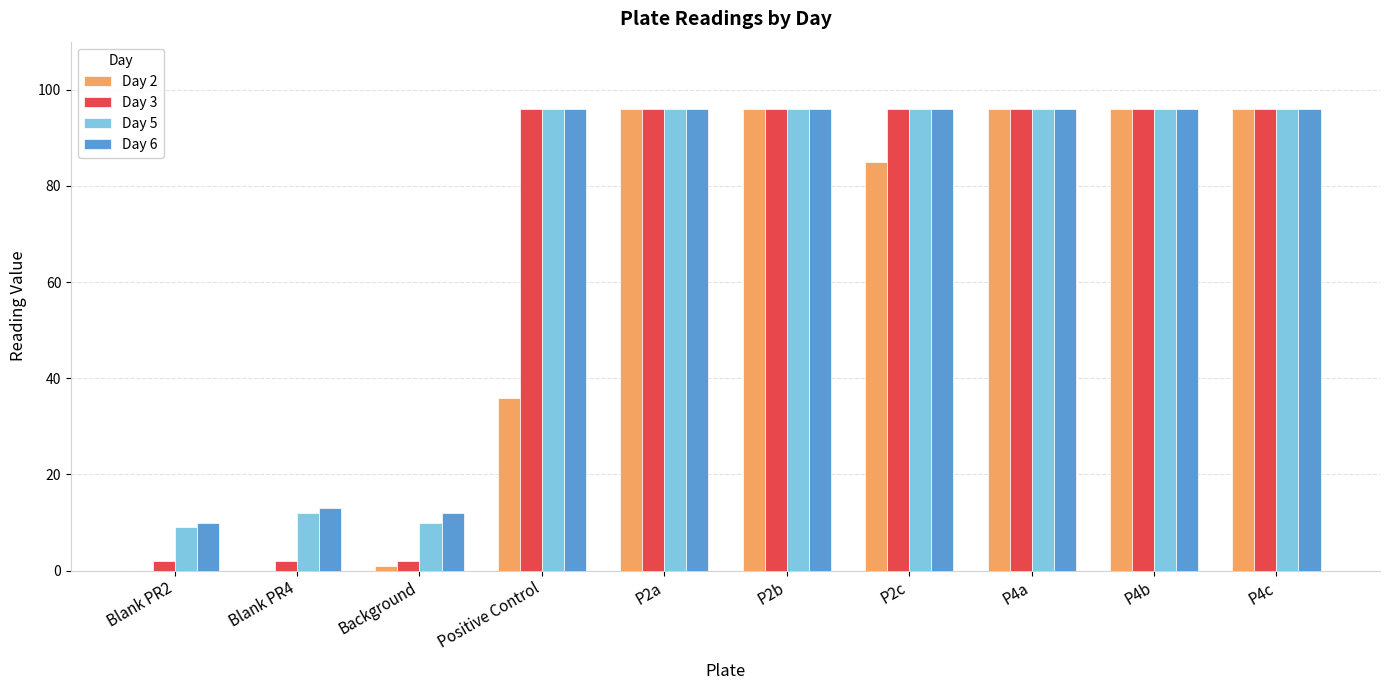

What is the maximum value shown in the chart?

96